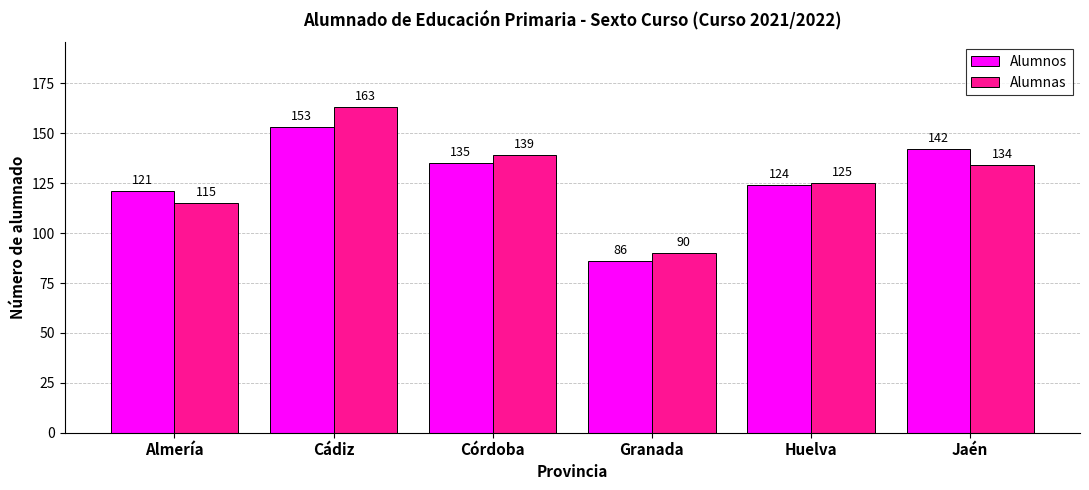

What is the difference between the maximum and second lowest values in the Alumnas series?

48